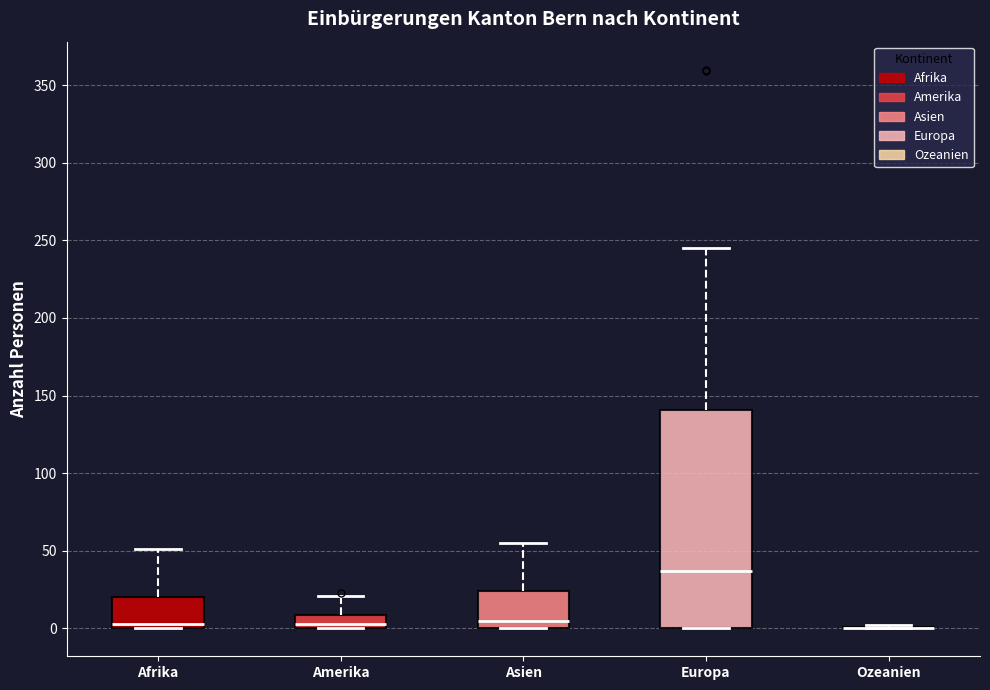

Which box is the tallest, from its lower edge to its upper edge?

Europa